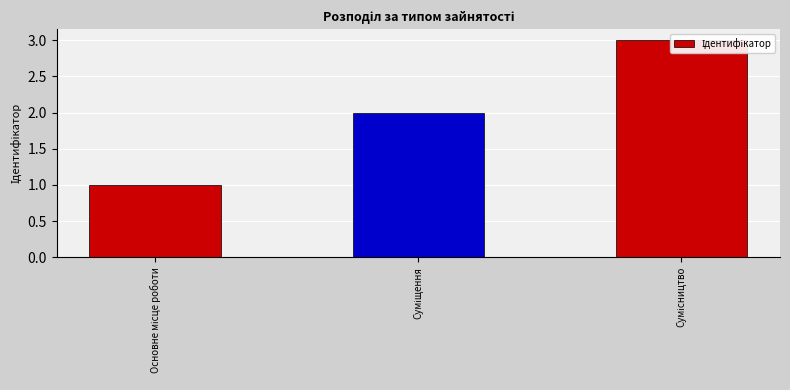

What is the sum of all values?

6